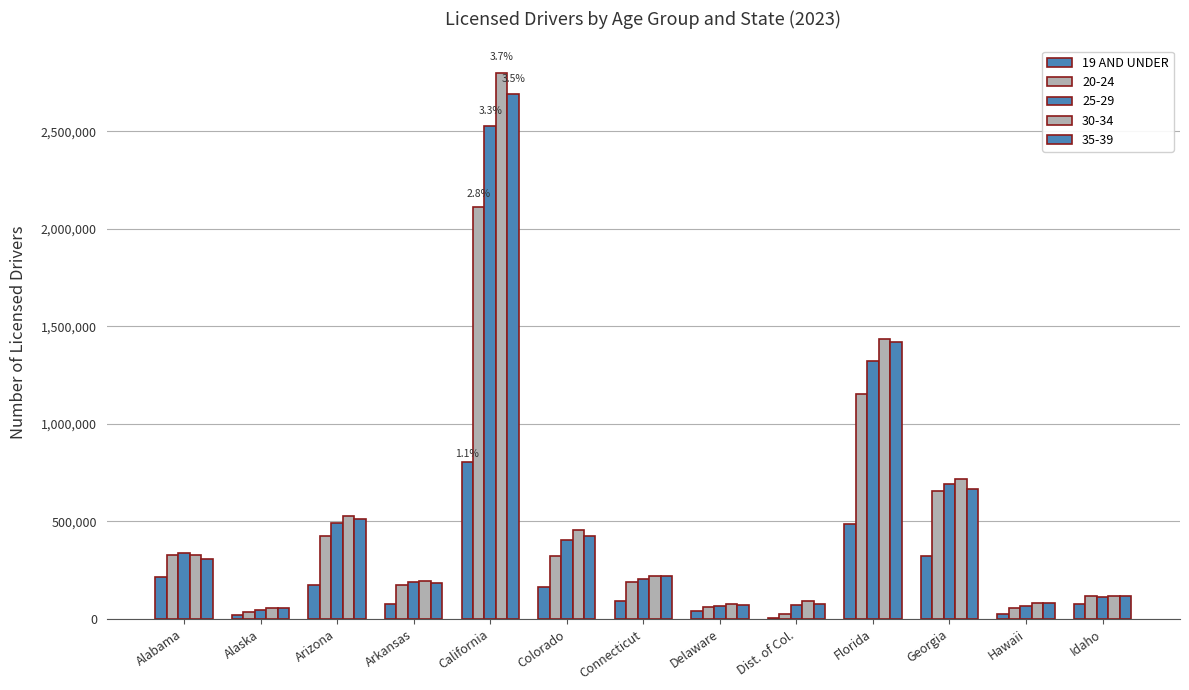

What is the minimum value shown in the chart?

3985